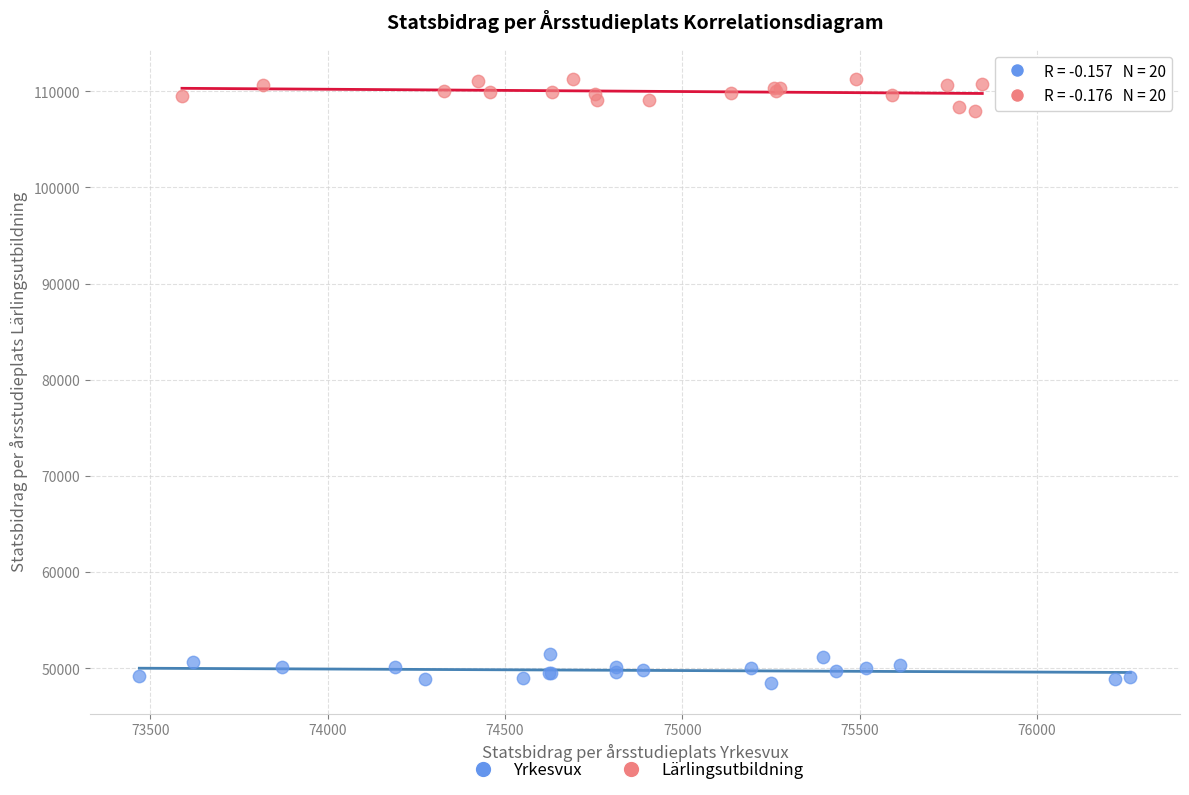

Which series contains the highest Y value?

Lärlingsutbildning